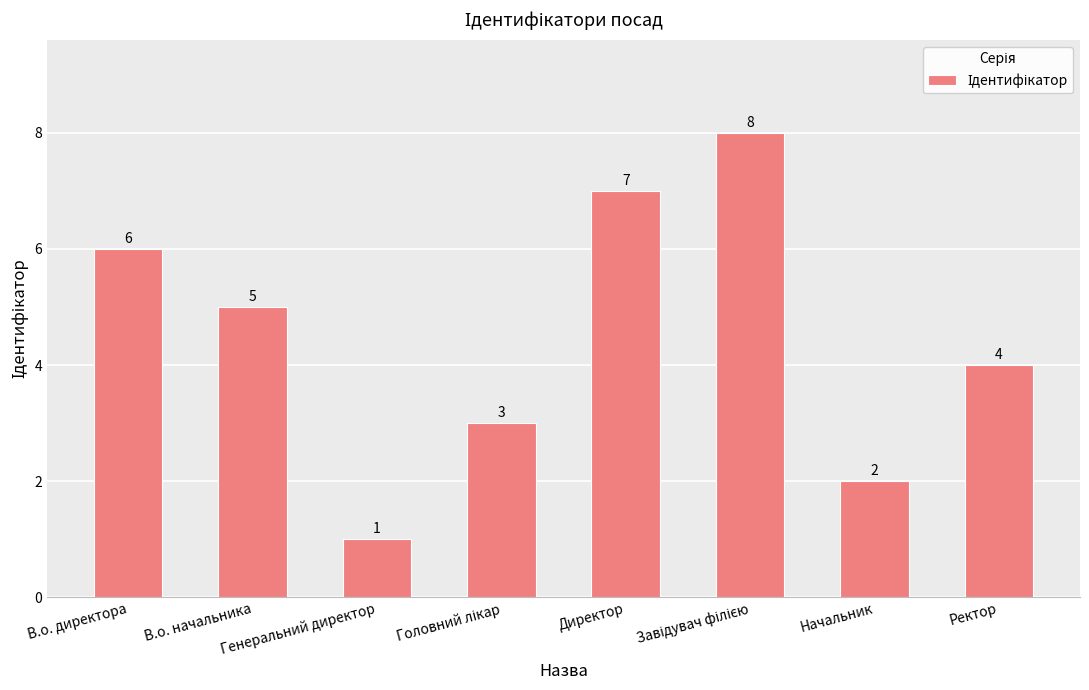

Count the number of categories in the chart.

8